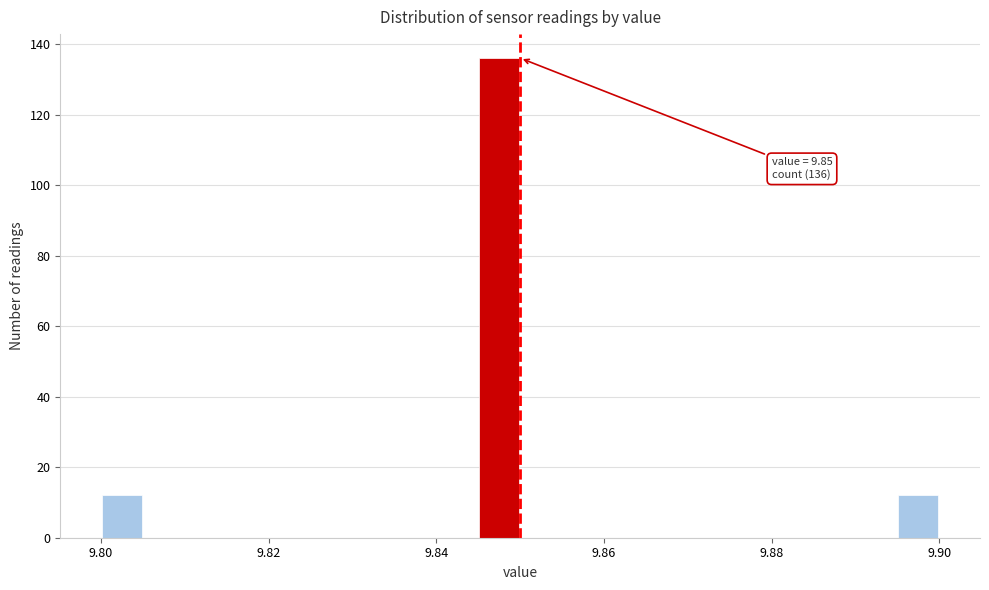

Read against the x-axis, roughly where is the centre of the tallest bar?

9.848